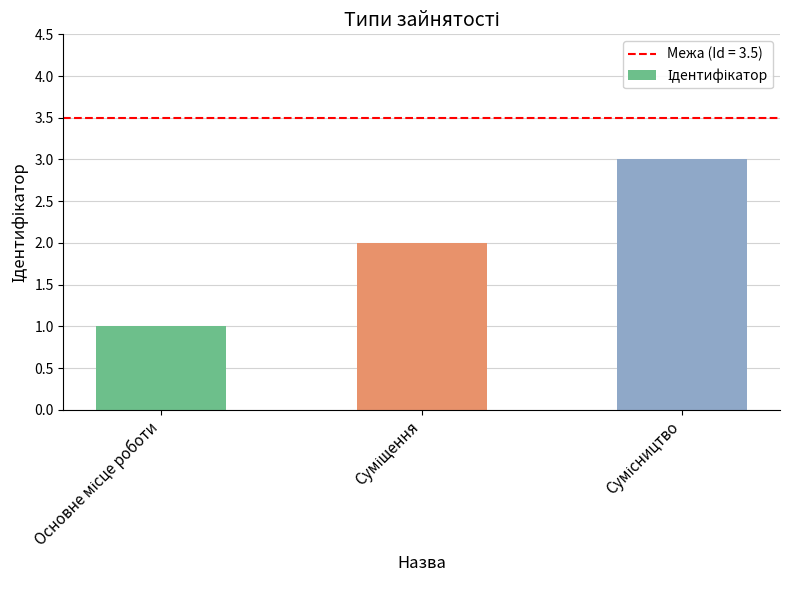

What is the sum of all values?

6